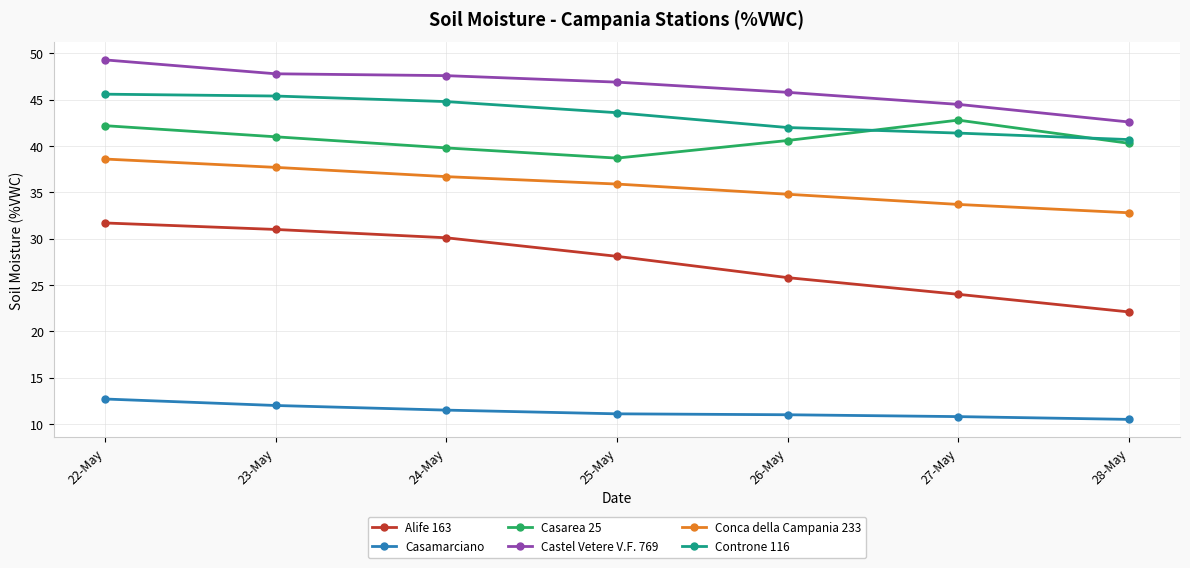

How many series are shown in this chart?

6